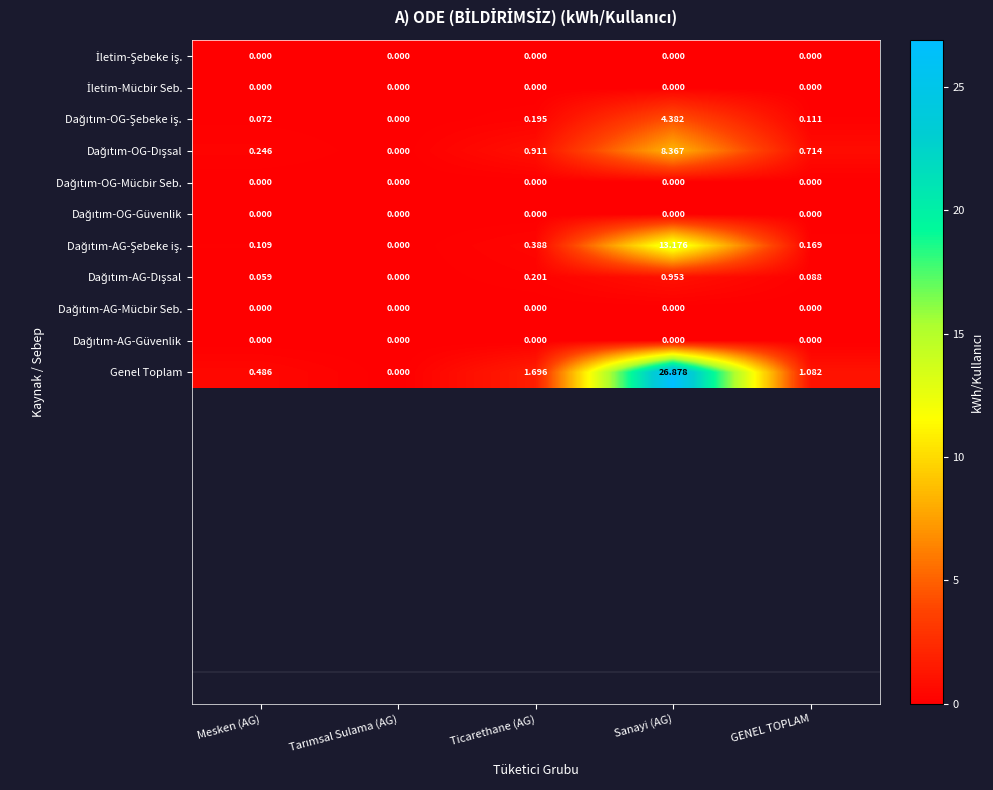

Which series changed the most between Ticarethane (AG) and Sanayi (AG)?

Genel Toplam